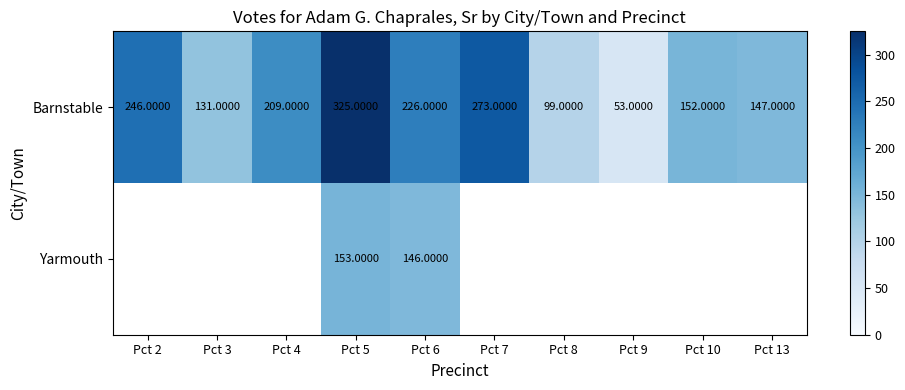

What is the minimum value shown in the chart?

53.0